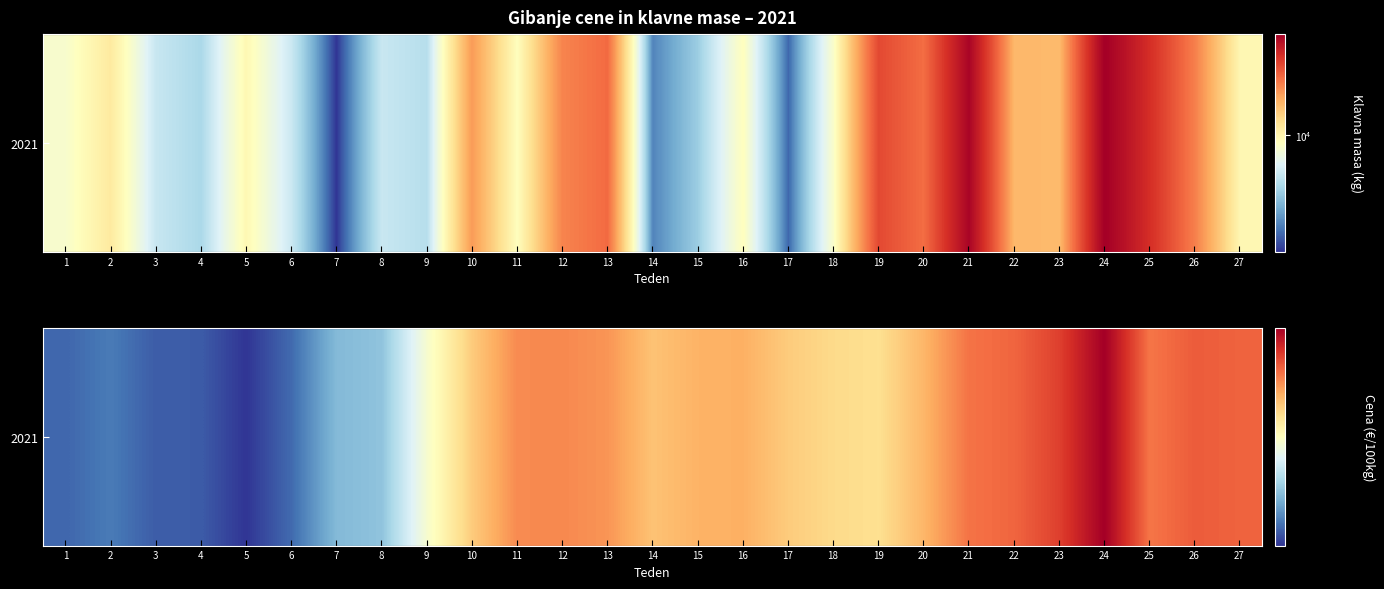

The value at 3 is 121.7. True or false?

True